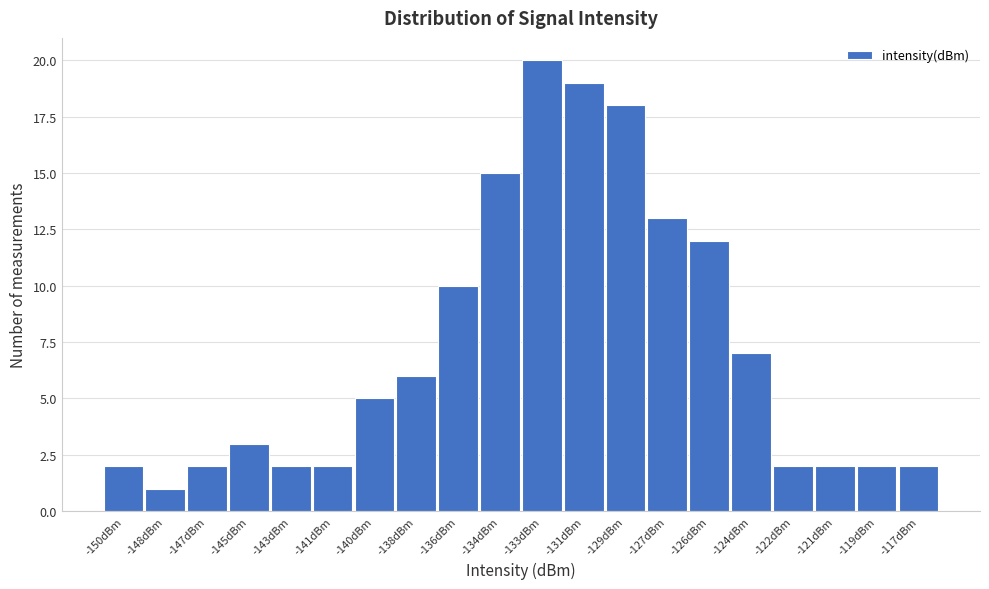

Reading right to left, extract all data points from this chart.

2	2	2	2	7	12	13	18	19	20	15	10	6	5	2	2	3	2	1	2